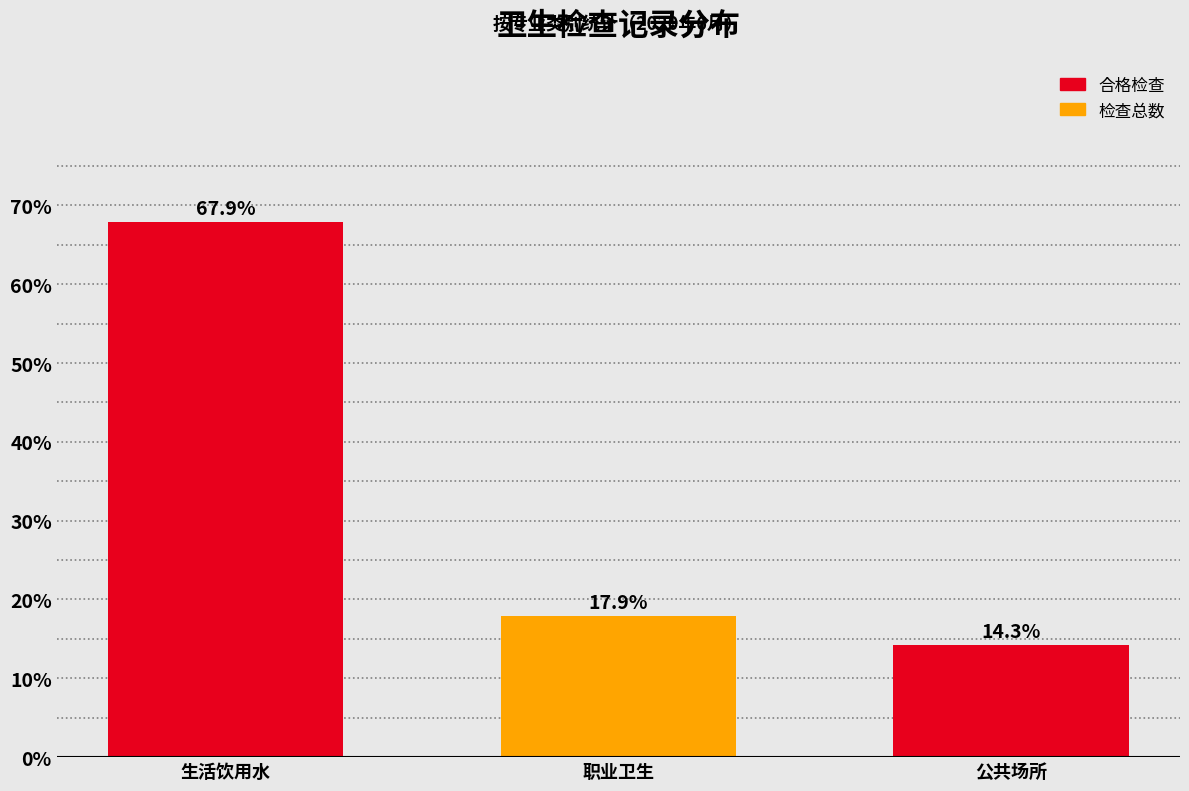

Reading left to right, list all the values displayed in this chart.

生活饮用水=67.9	职业卫生=17.9	公共场所=14.3